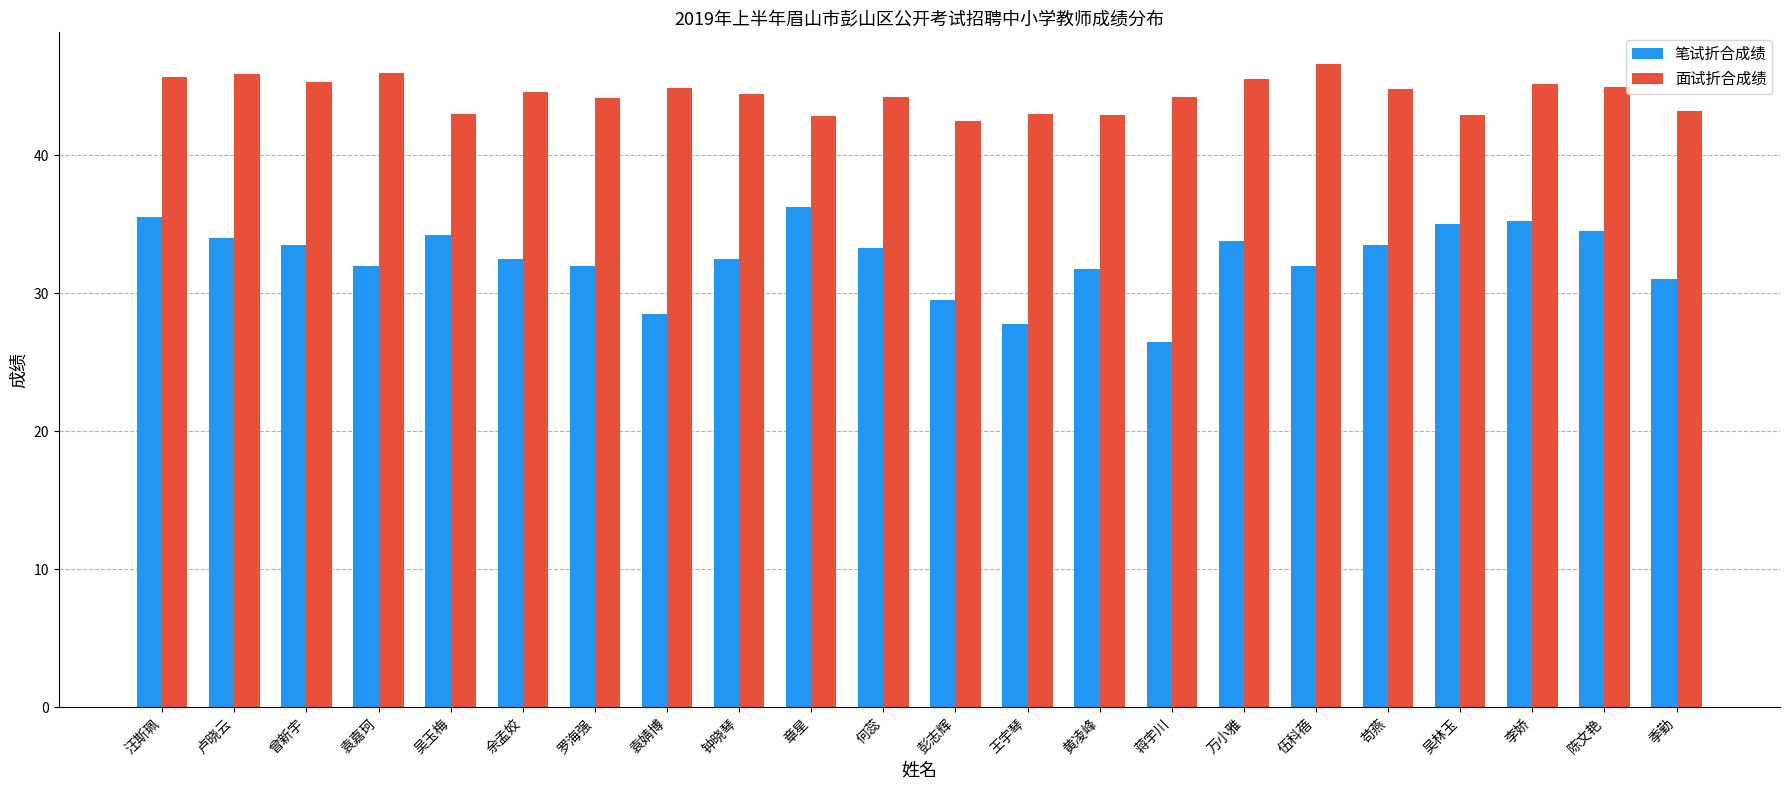

What is the label of the 2nd bar from the left?

卢晓云